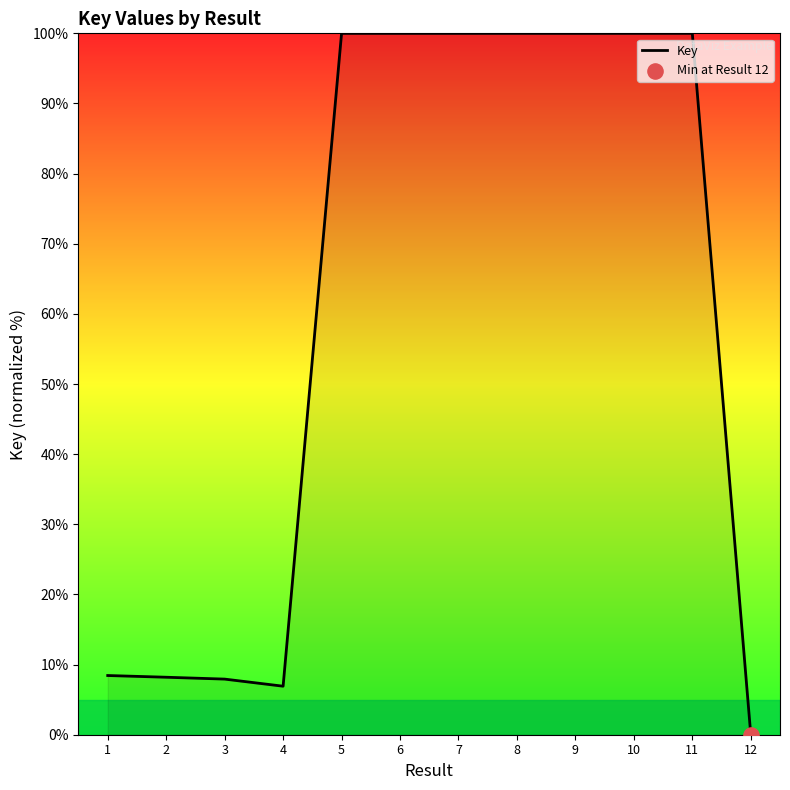

What is the ratio of the value at 8 to the value at 6?

1.0